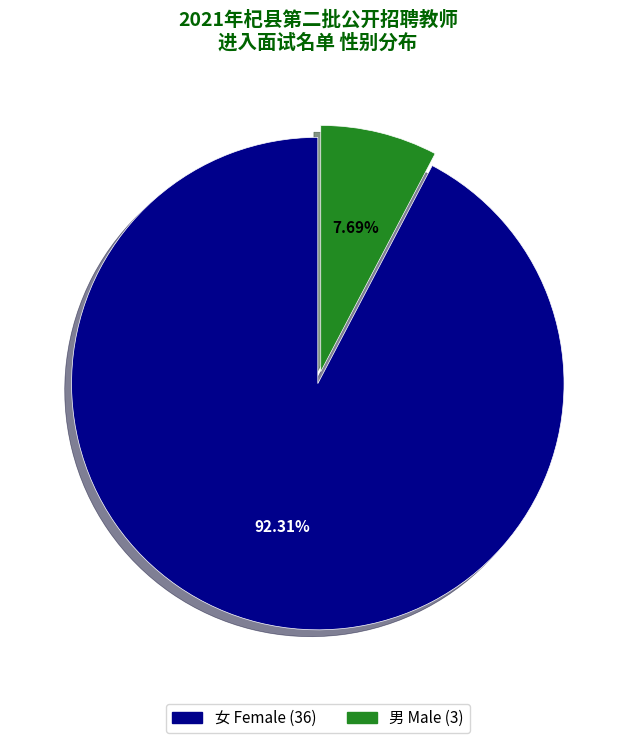

Which has a higher value, 男 or 女?

女